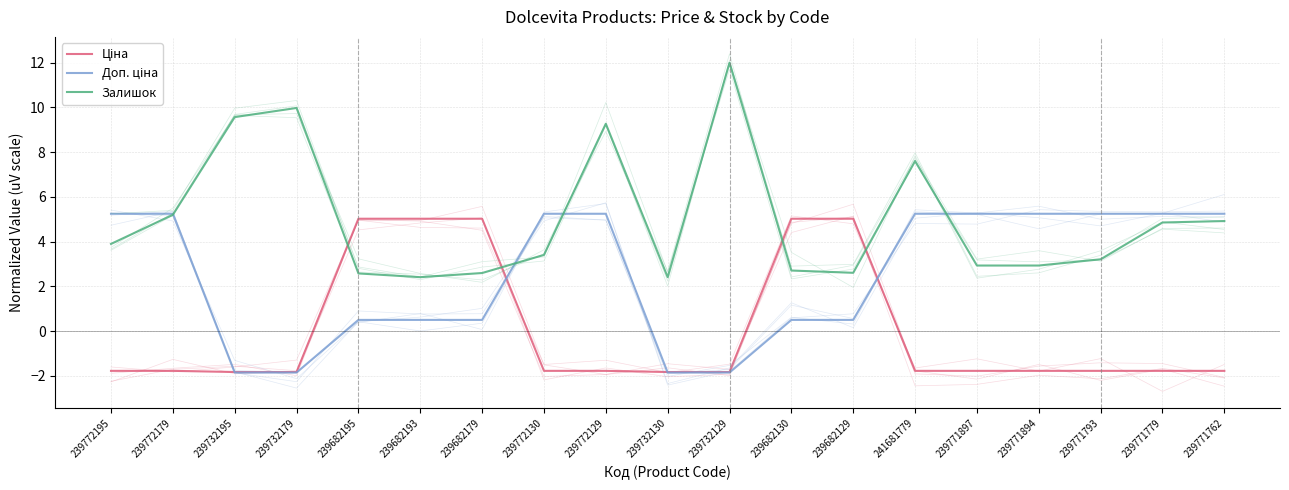

True or false: Ціна has more than 2 interior local peaks.

False